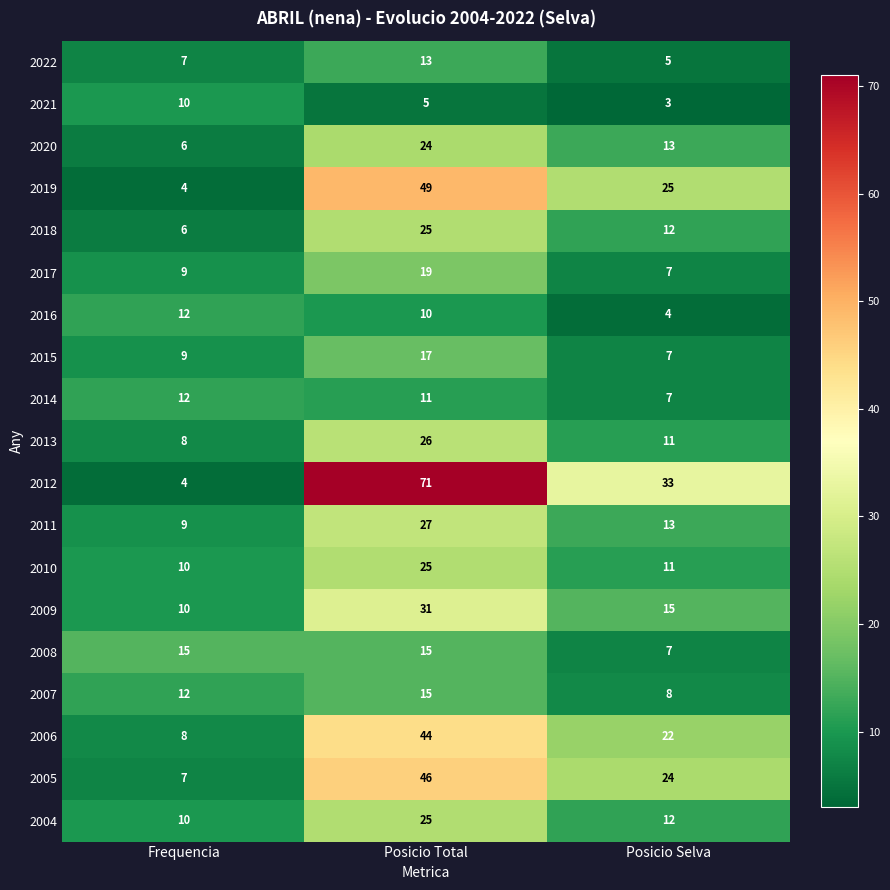

Which series has the largest range (max minus min)?

2012